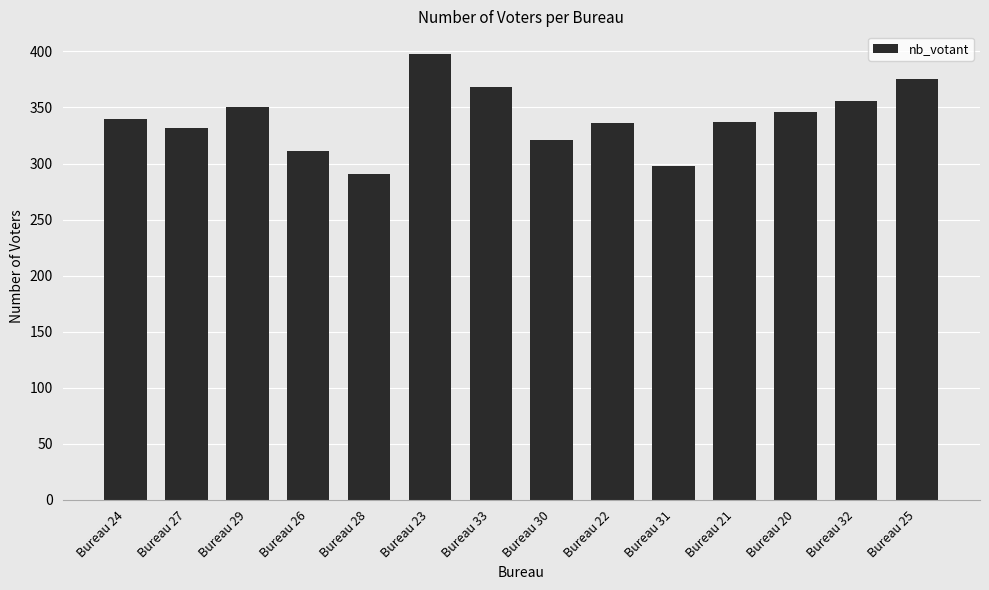

Between Bureau 25 and Bureau 22, which is larger?

Bureau 25